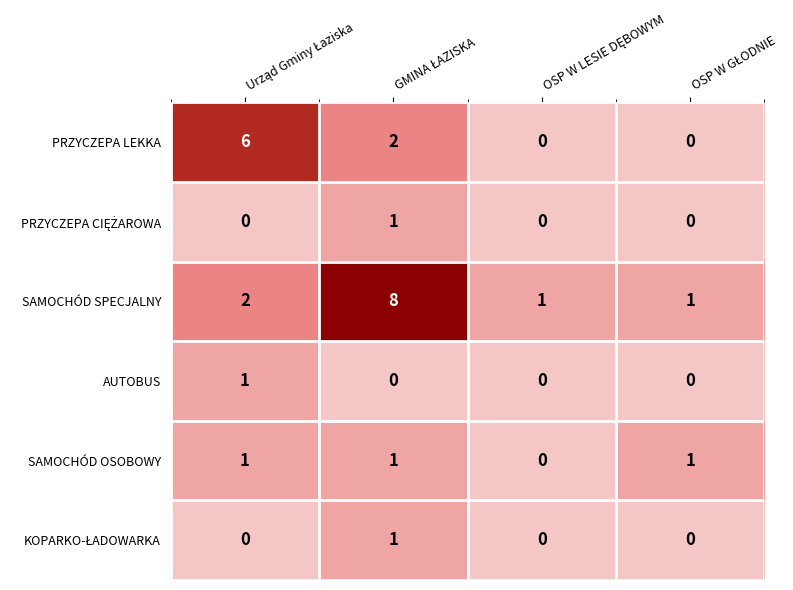

Which series has the widest spread of values?

SAMOCHÓD SPECJALNY